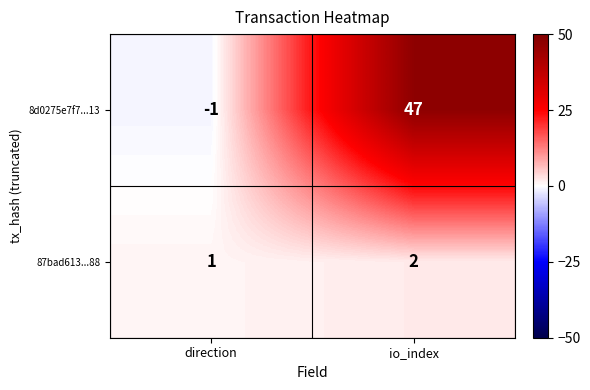

Between direction and io_index, which series saw the biggest shift?

8d0275e7f7...13